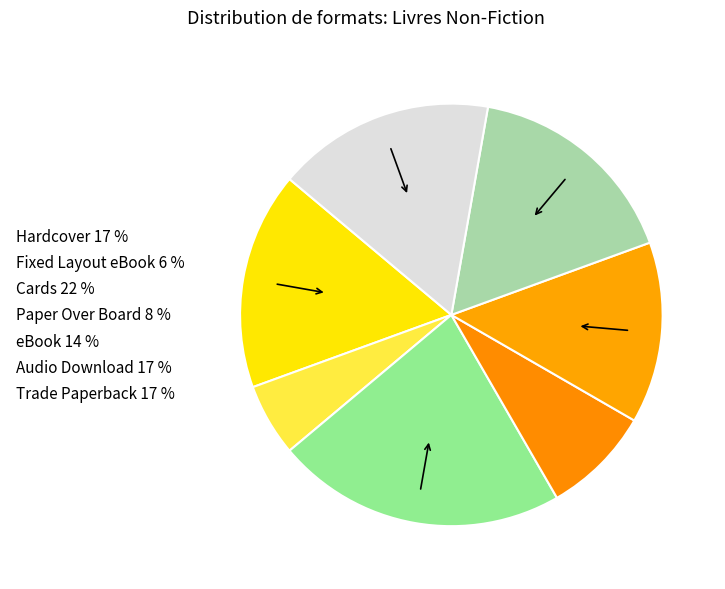

How many slices are in this pie chart?

7